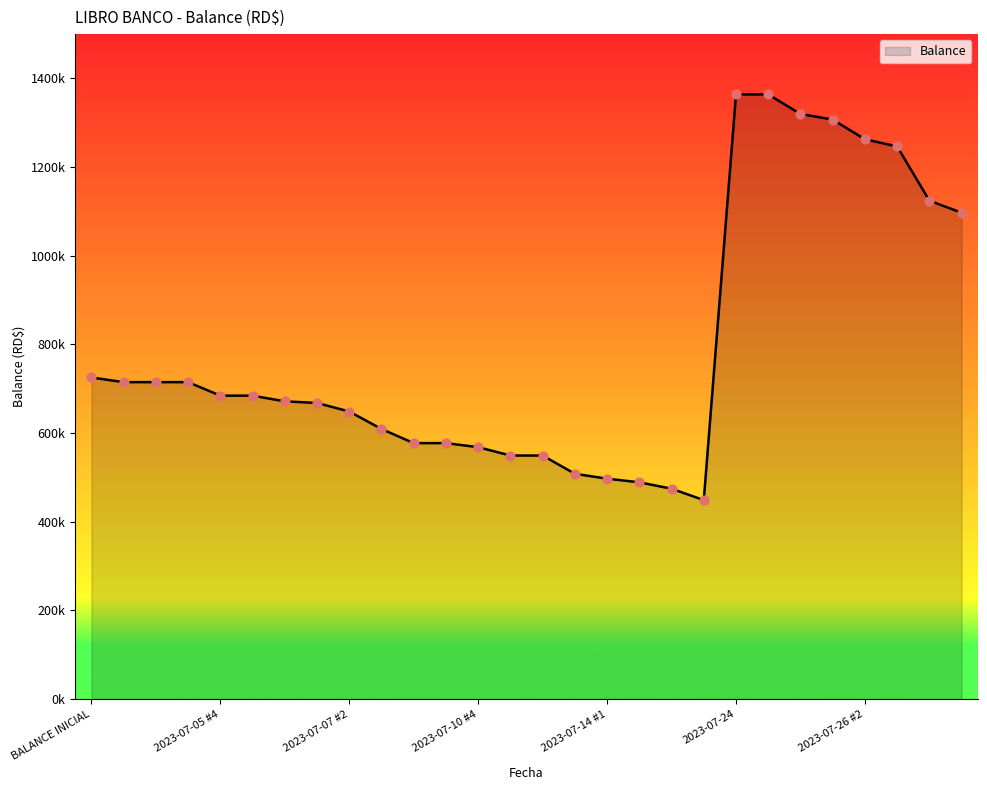

Does the chart have visible grid lines?

No